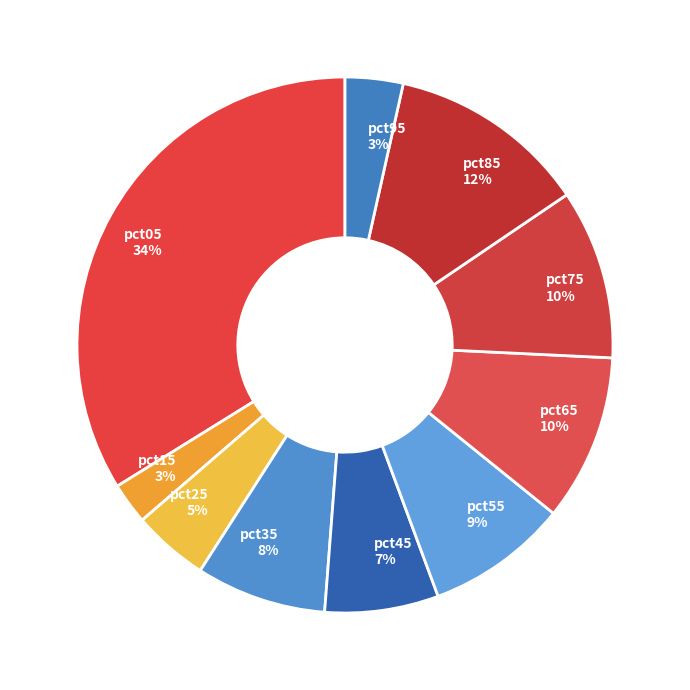

Do pct85 and pct25 together represent more than half of the pie?

No